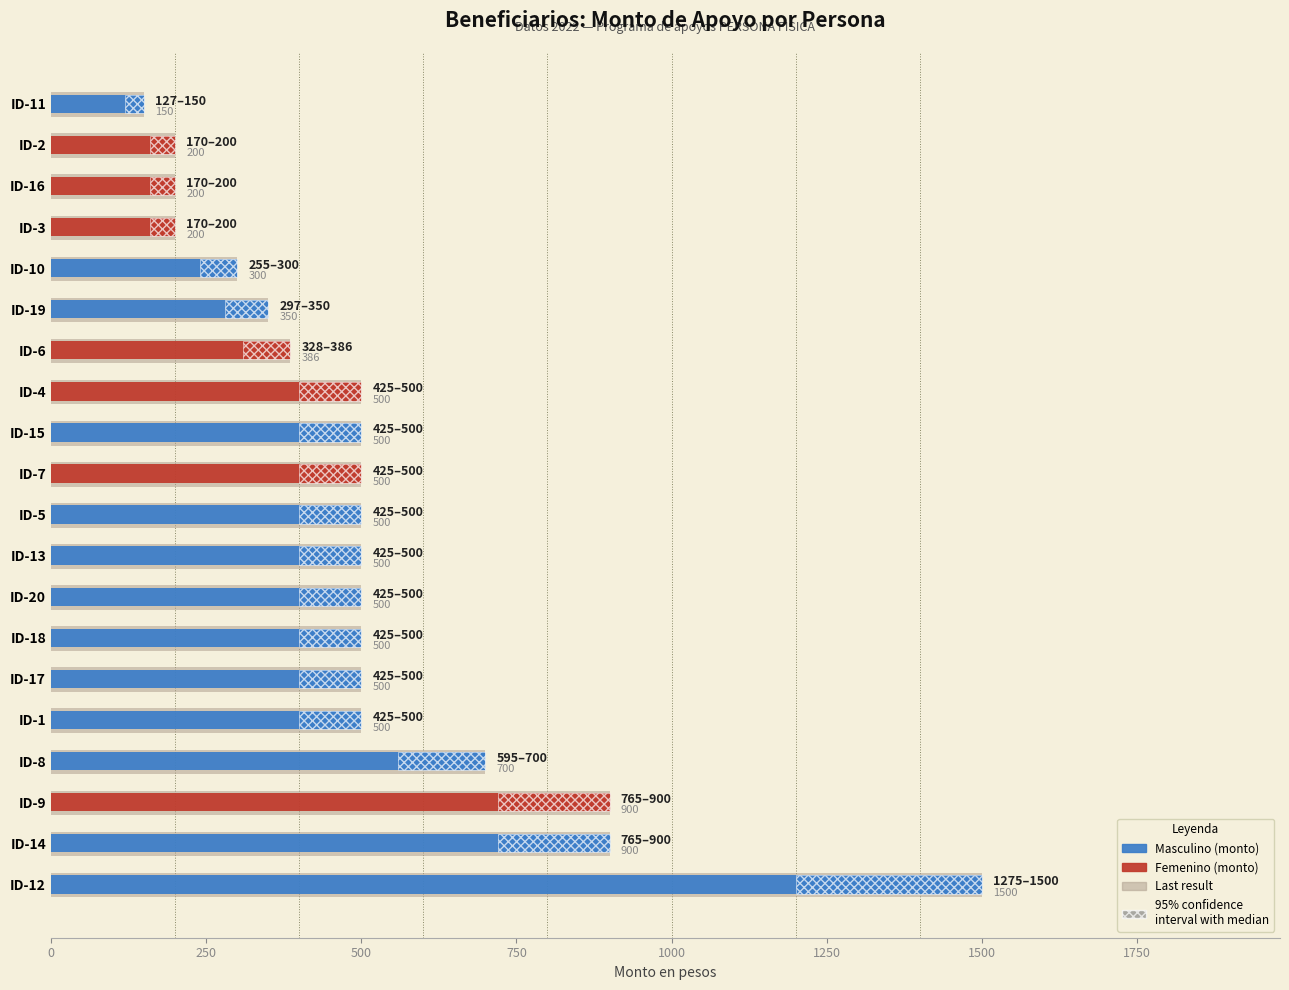

Are the bars grouped side by side (vs. stacked)?

Yes